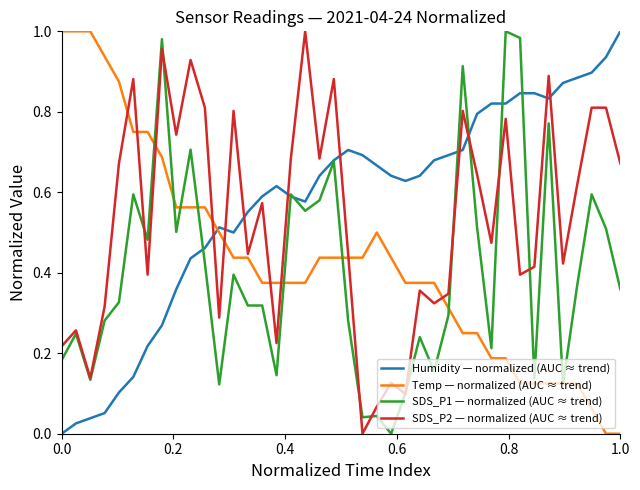

How many lines are shown in the chart?

4